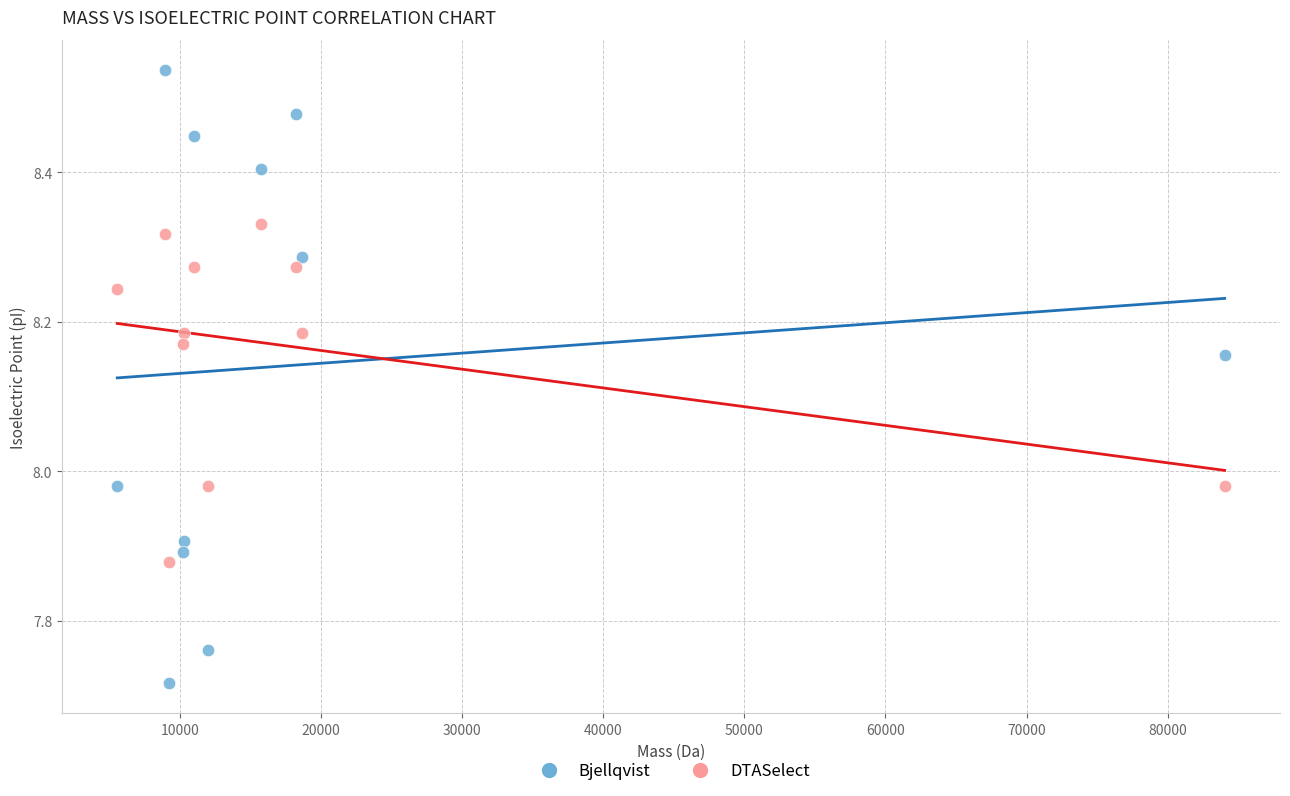

Across all data points, what is the range of Y values (max minus min)?

0.8